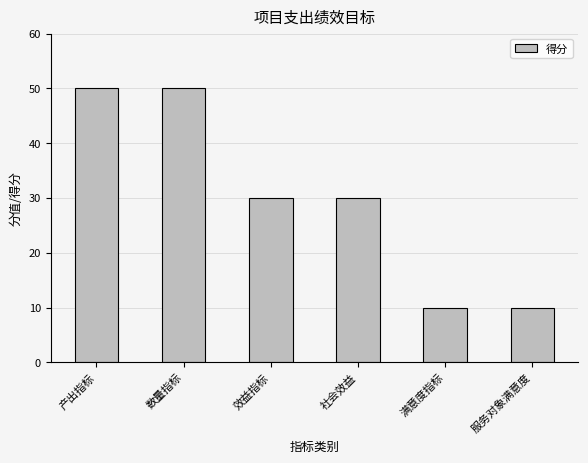

What is the ratio of the value at 满意度指标 to the value at 效益指标?

0.3